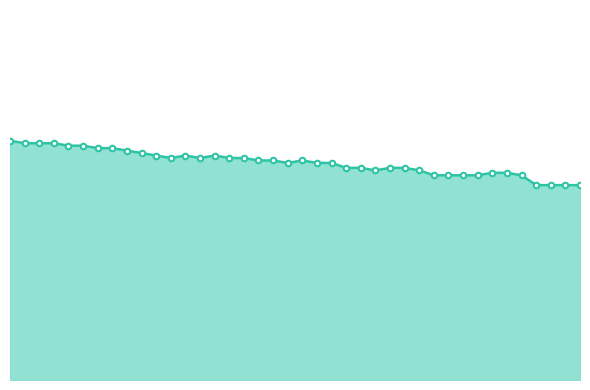

What is the label of the 16th point from the left?

01:01